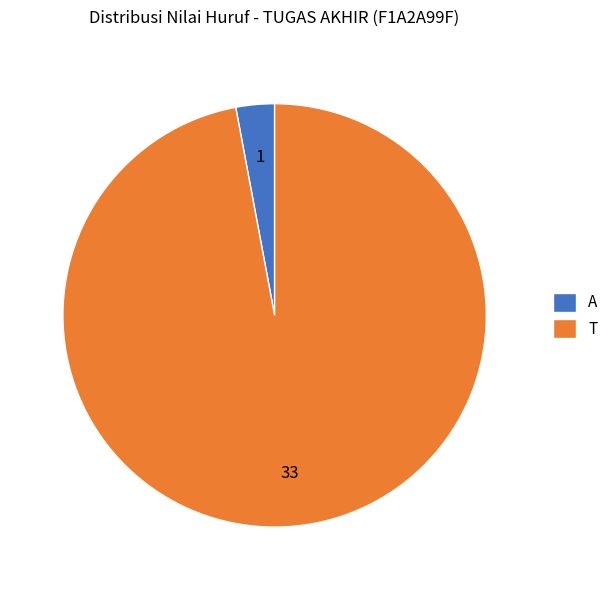

Is it true that T is 85% of the pie?

False